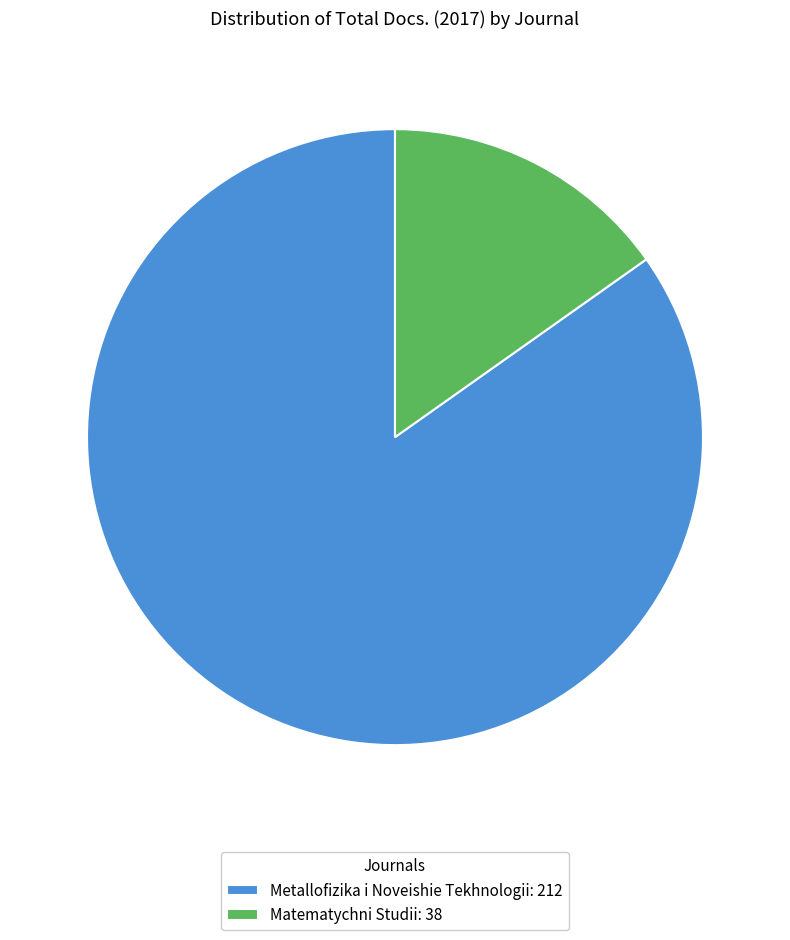

True or false: Matematychni Studii: 38 accounts for 28% of the total.

False